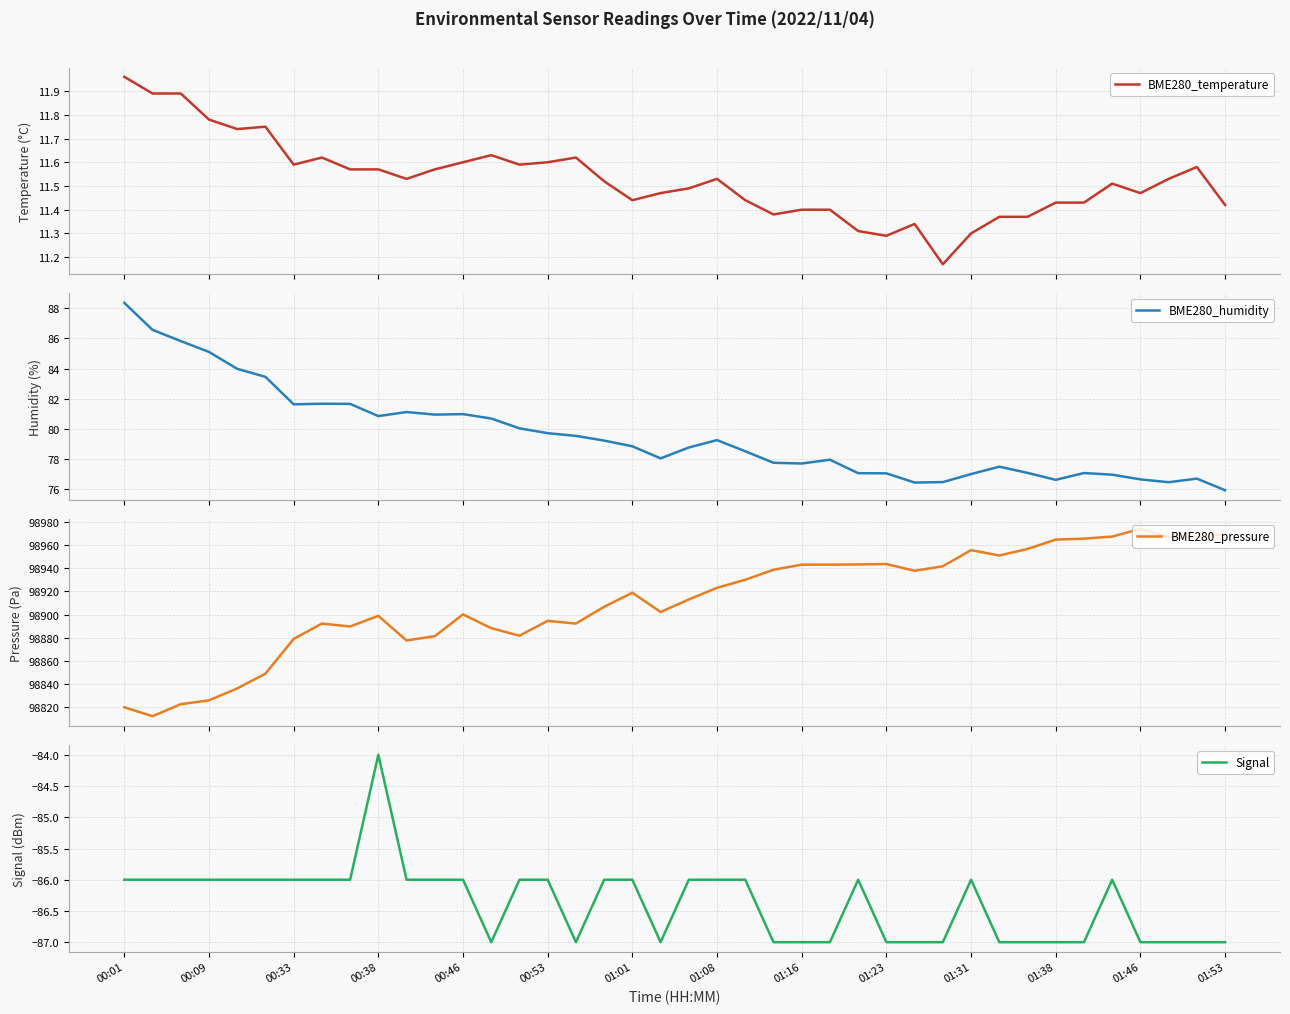

What is the value of the BME280_temperature point at the 28th from the left?

11.3